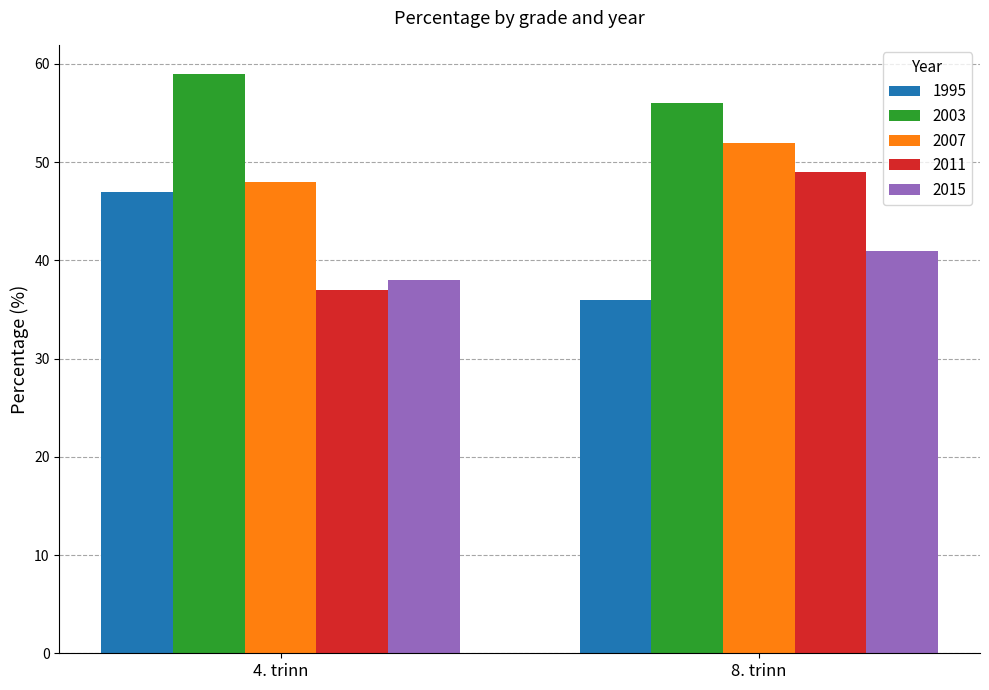

Is it true that 2003 equals 27 at 8. trinn?

False